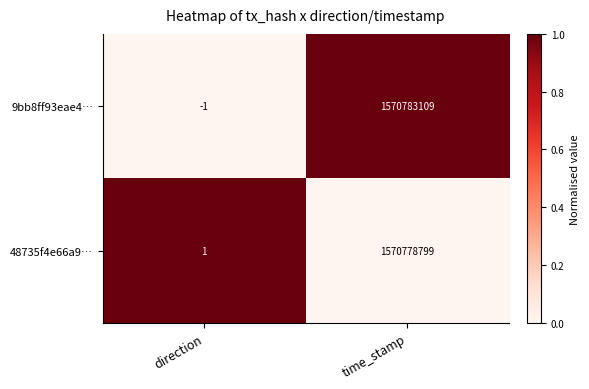

Is it true that 48735f4e66a9… equals 1 at direction?

True